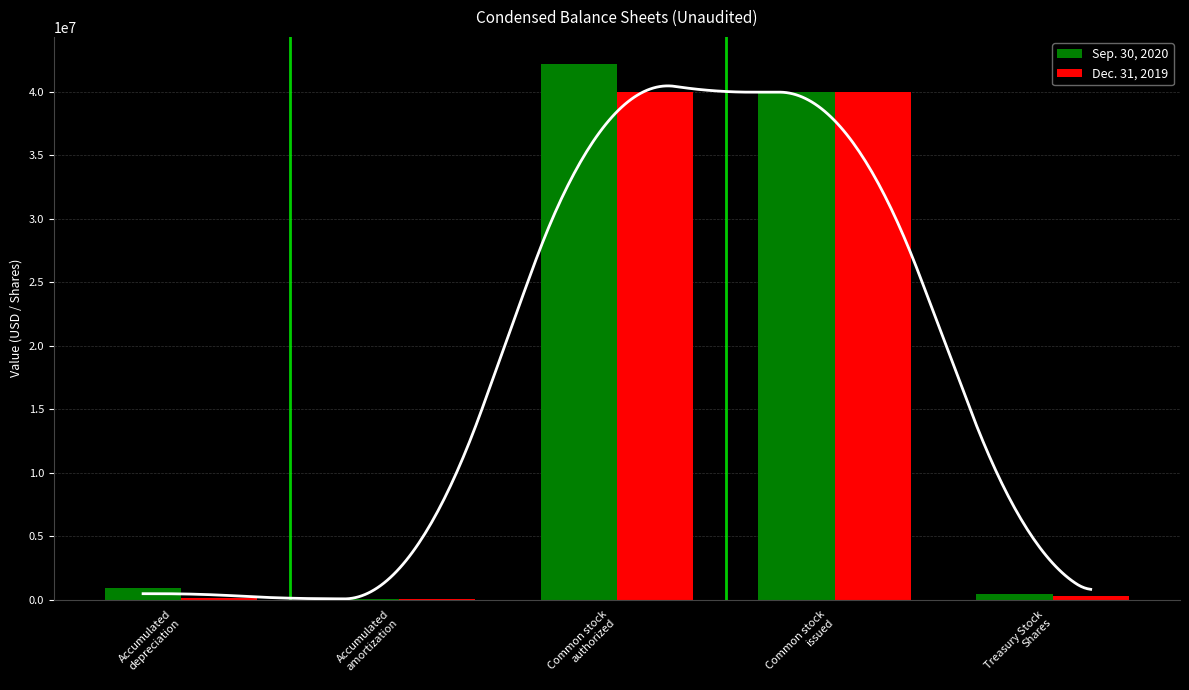

What is the sum of all Dec. 31, 2019 values?

80342153